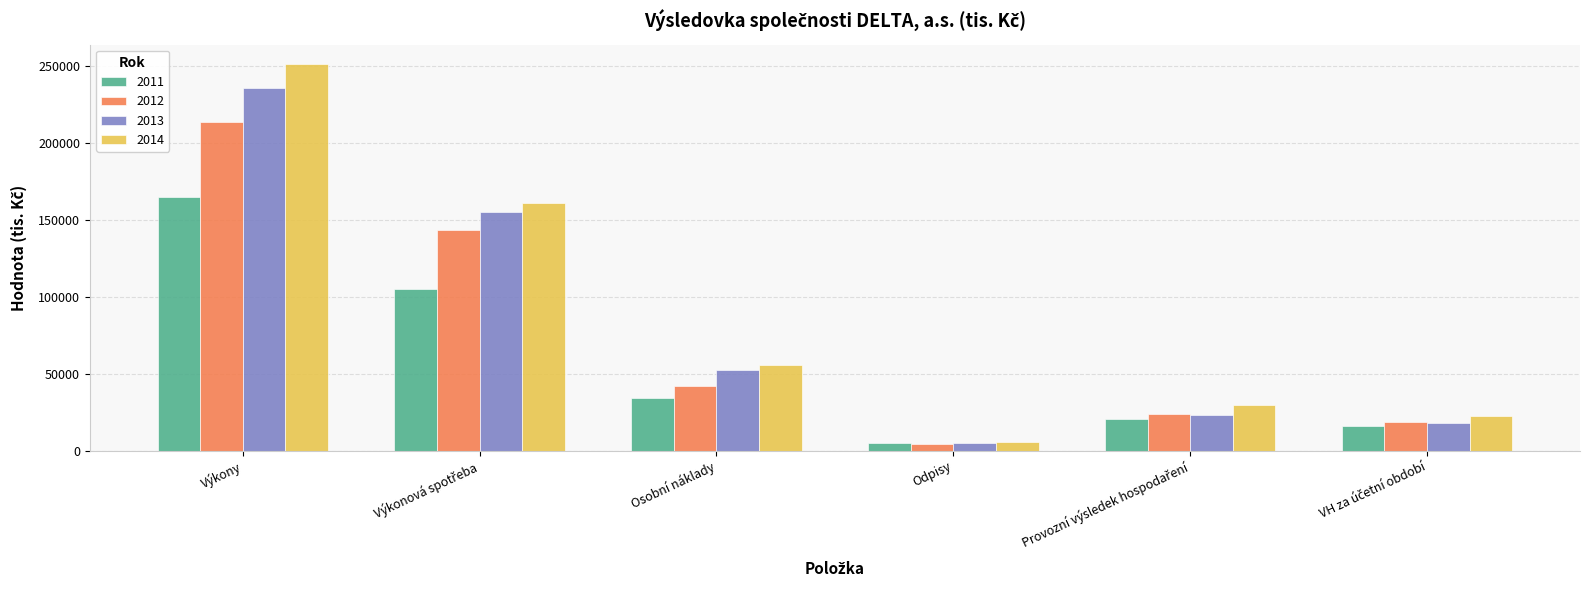

What is the difference between the second highest and minimum values in the 2013 series?

150483.0